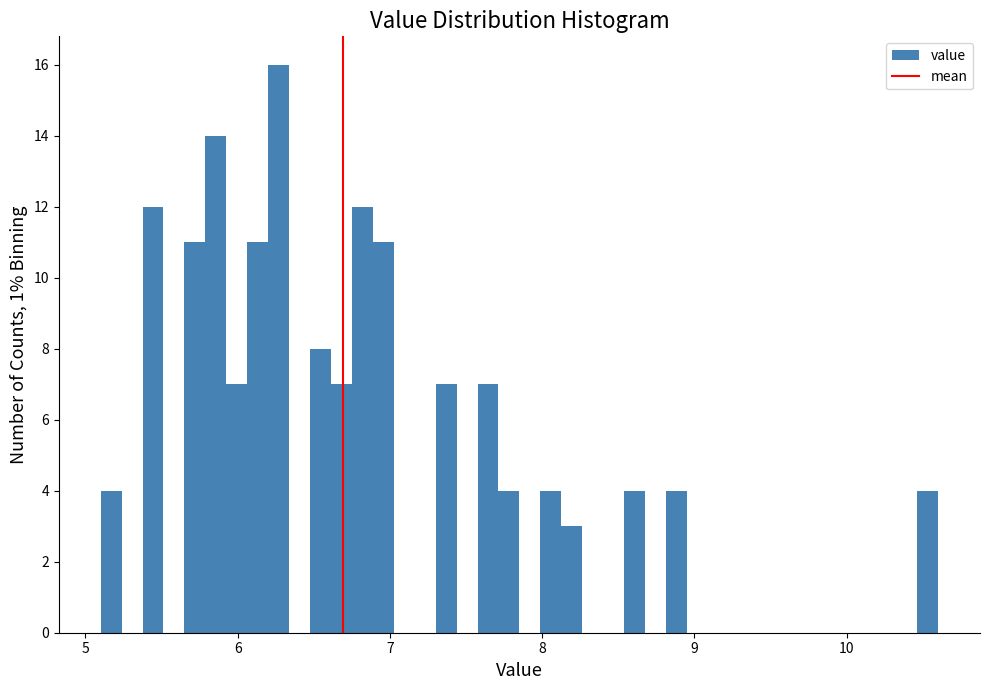

Around what value on the x-axis is the tallest bar? Give the approximate position of its centre, as read against the axis.

6.3